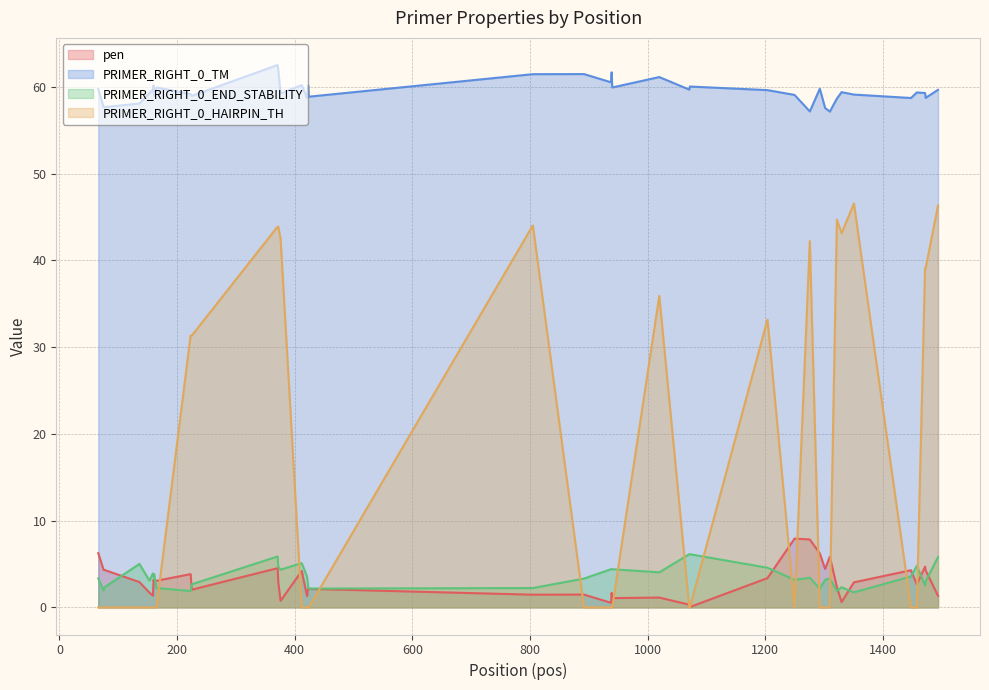

What is the minimum value for PRIMER_RIGHT_0_END_STABILITY?

1.7